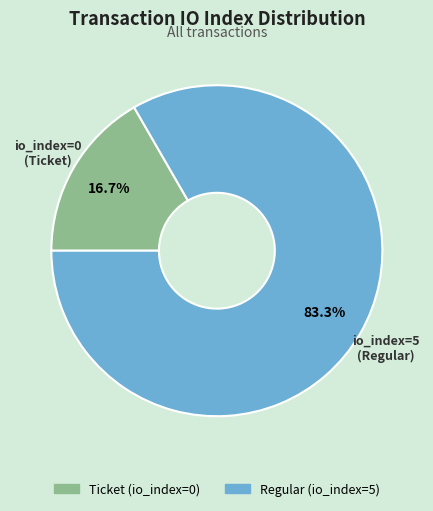

Is there a majority slice in this chart?

Yes